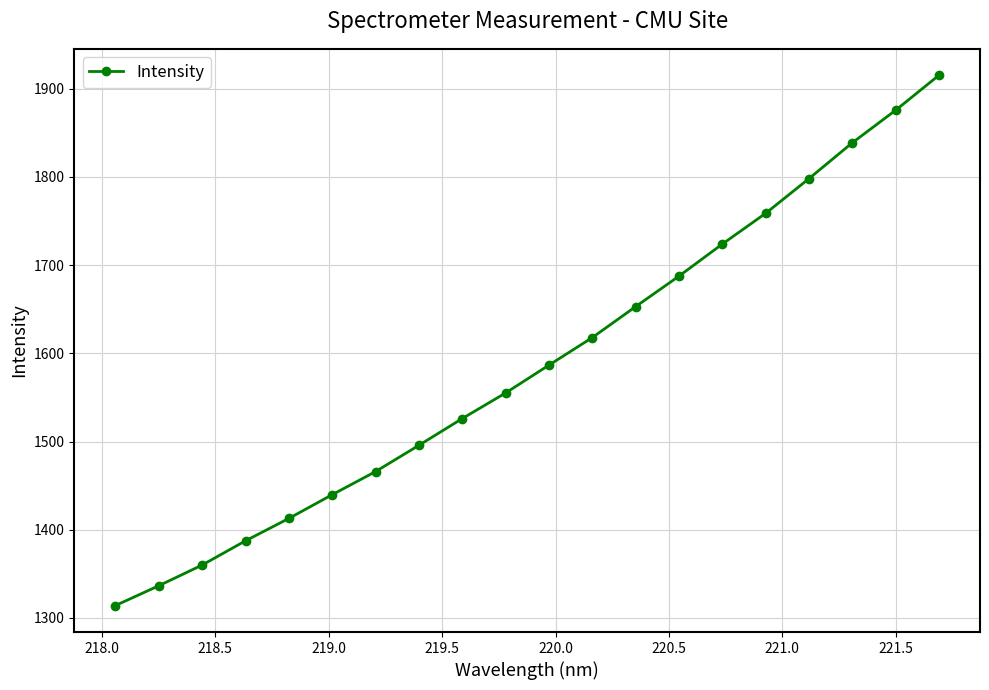

What is the maximum value shown in the chart?

1915.2